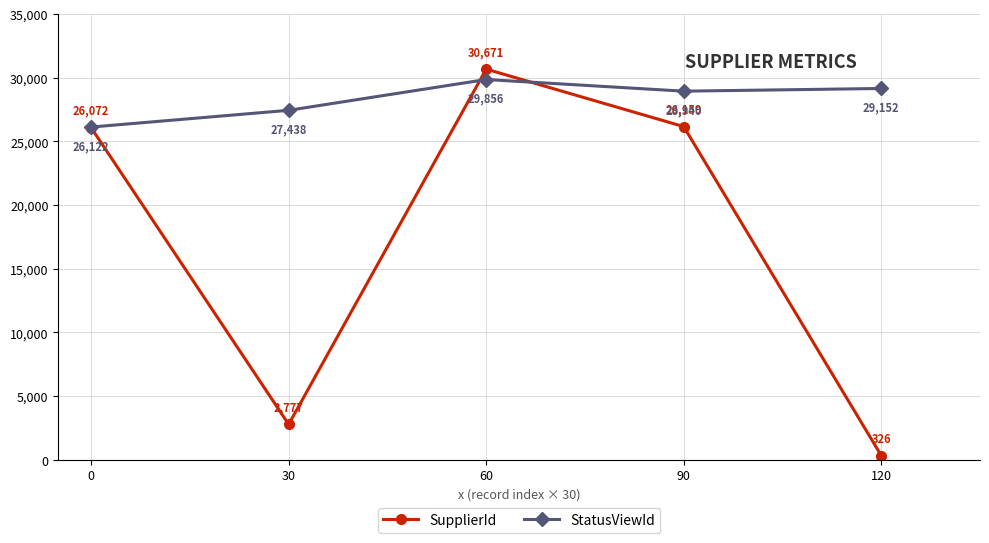

Where is StatusViewId nearest to the value 27989?

30